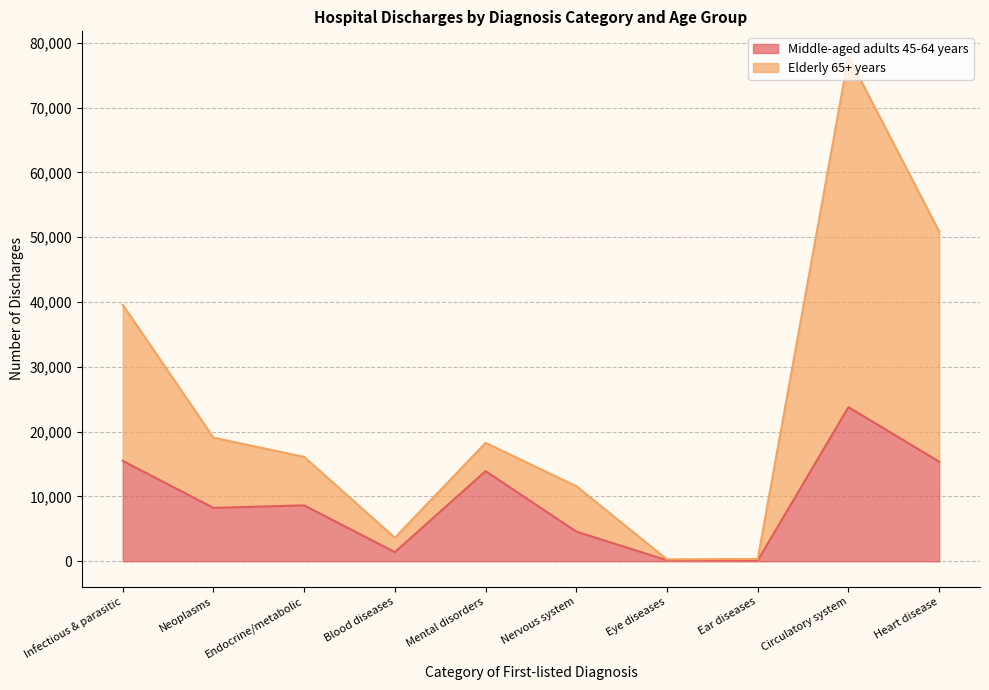

Rank the series by their maximum value, from lowest to highest.

Middle-aged adults 45-64 years, Elderly 65+ years